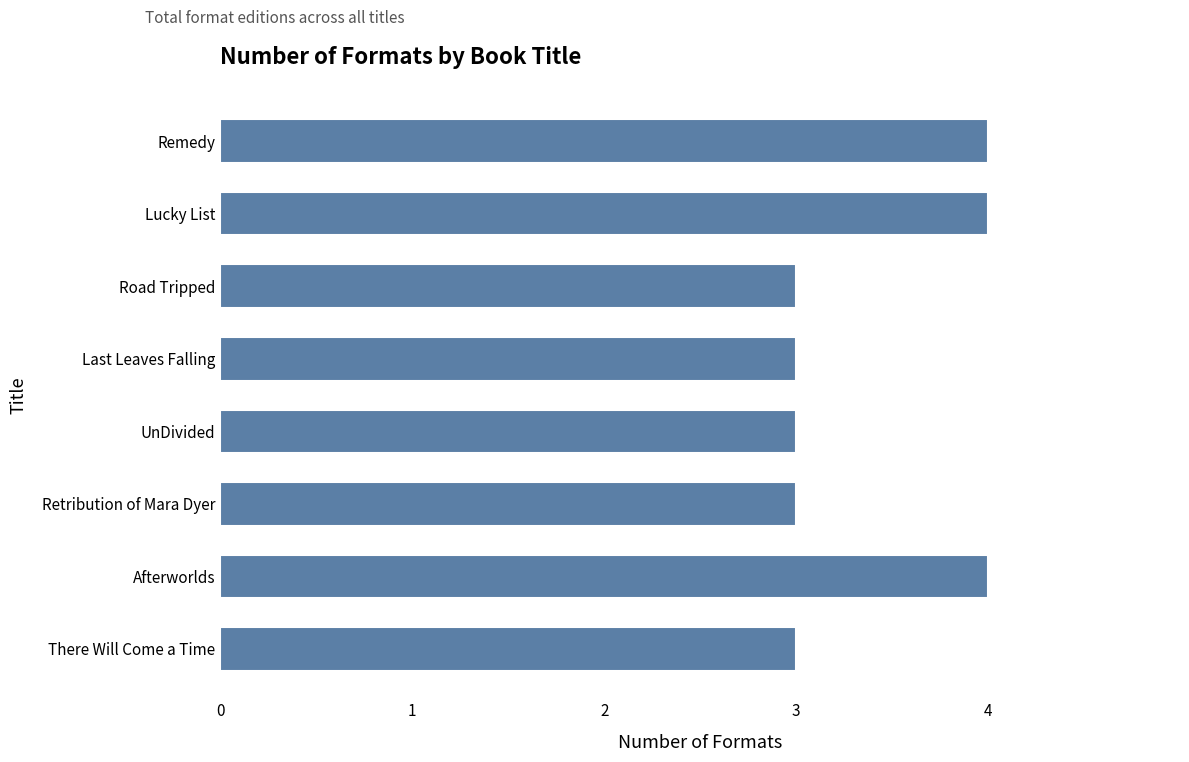

The chart shows a value of 1 at Afterworlds. True or false?

False